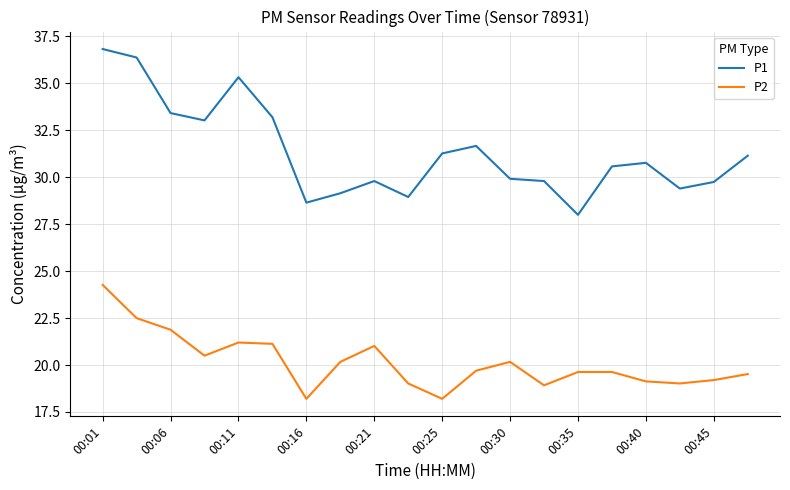

List the series in order of their peak value, highest first.

P1, P2